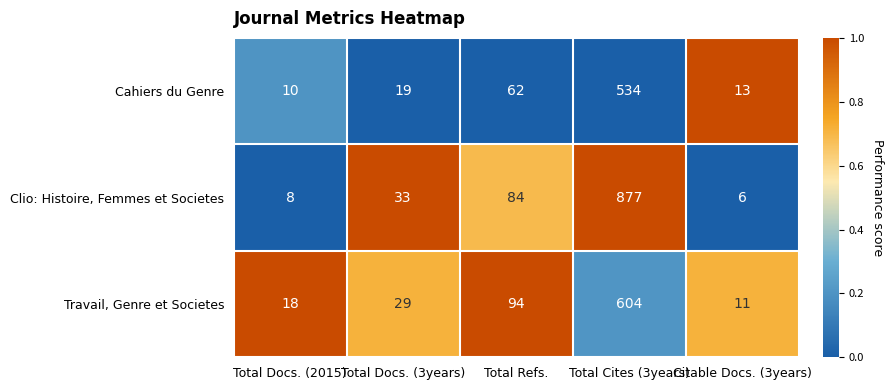

What is the total value across all series at Total Docs. (3years)?

81